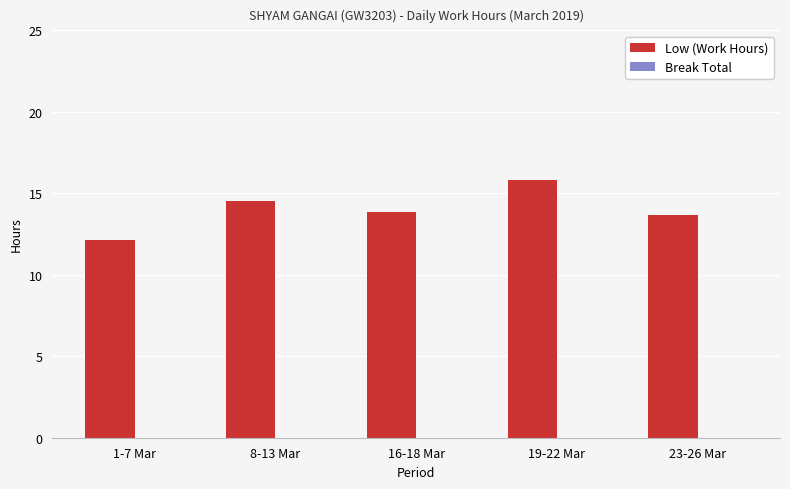

What is the label of the 3rd bar from the right?

16-18 Mar